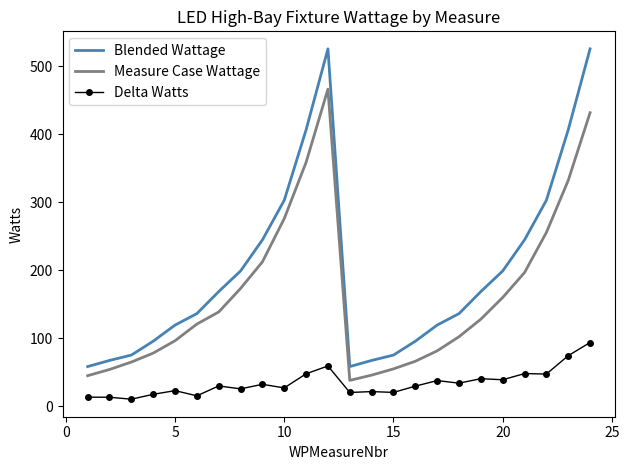

Which series has the largest range (max minus min)?

Blended Wattage